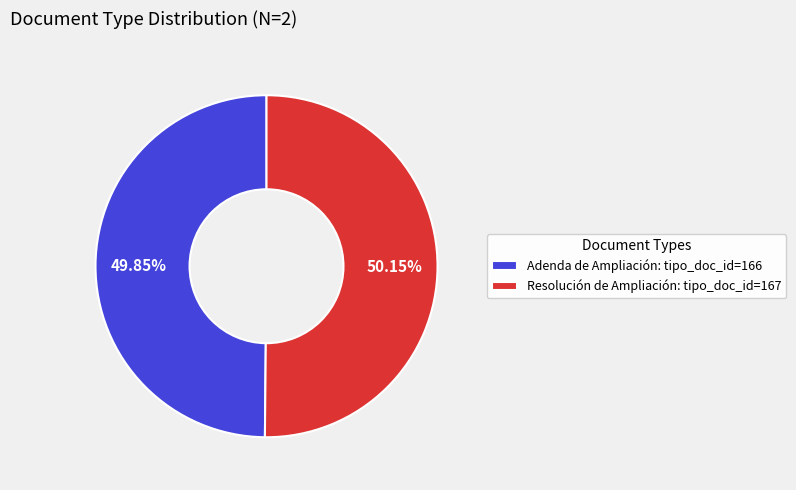

How many slices are in this pie chart?

2